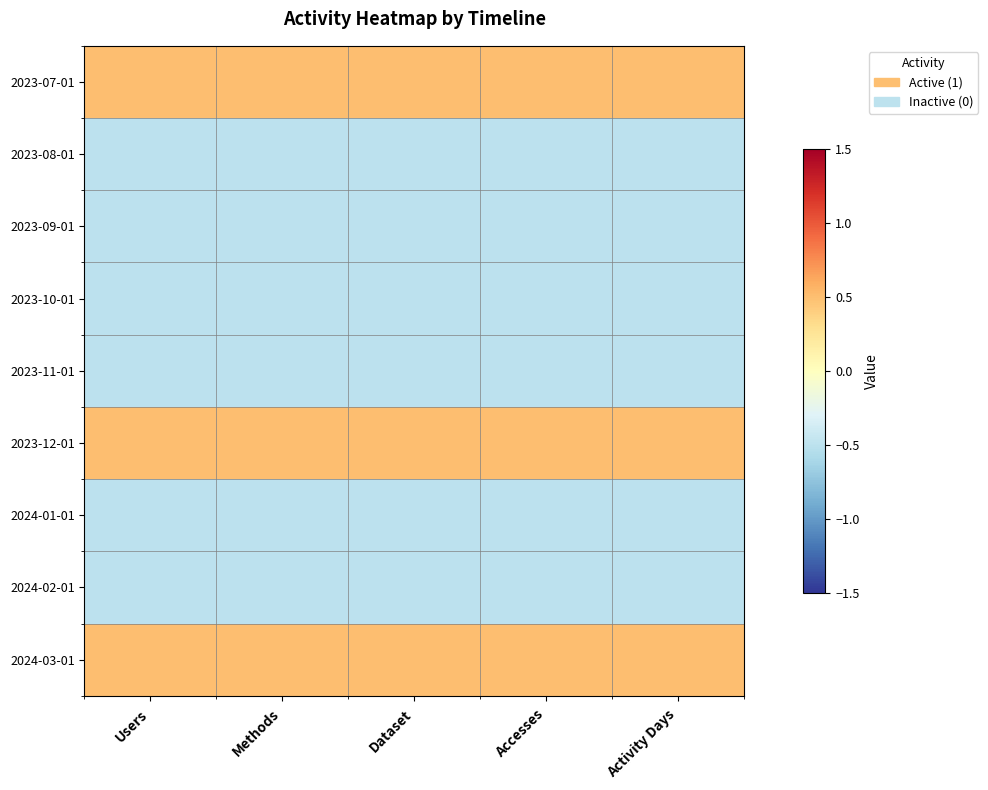

Reading left to right, list all the values displayed in this chart.

2023-07-01: Users=0.5	Methods=0.5	Dataset=0.5	Accesses=0.5	Activity Days=0.5
2023-08-01: Users=-0.5	Methods=-0.5	Dataset=-0.5	Accesses=-0.5	Activity Days=-0.5
2023-09-01: Users=-0.5	Methods=-0.5	Dataset=-0.5	Accesses=-0.5	Activity Days=-0.5
2023-10-01: Users=-0.5	Methods=-0.5	Dataset=-0.5	Accesses=-0.5	Activity Days=-0.5
2023-11-01: Users=-0.5	Methods=-0.5	Dataset=-0.5	Accesses=-0.5	Activity Days=-0.5
2023-12-01: Users=0.5	Methods=0.5	Dataset=0.5	Accesses=0.5	Activity Days=0.5
2024-01-01: Users=-0.5	Methods=-0.5	Dataset=-0.5	Accesses=-0.5	Activity Days=-0.5
2024-02-01: Users=-0.5	Methods=-0.5	Dataset=-0.5	Accesses=-0.5	Activity Days=-0.5
2024-03-01: Users=0.5	Methods=0.5	Dataset=0.5	Accesses=0.5	Activity Days=0.5